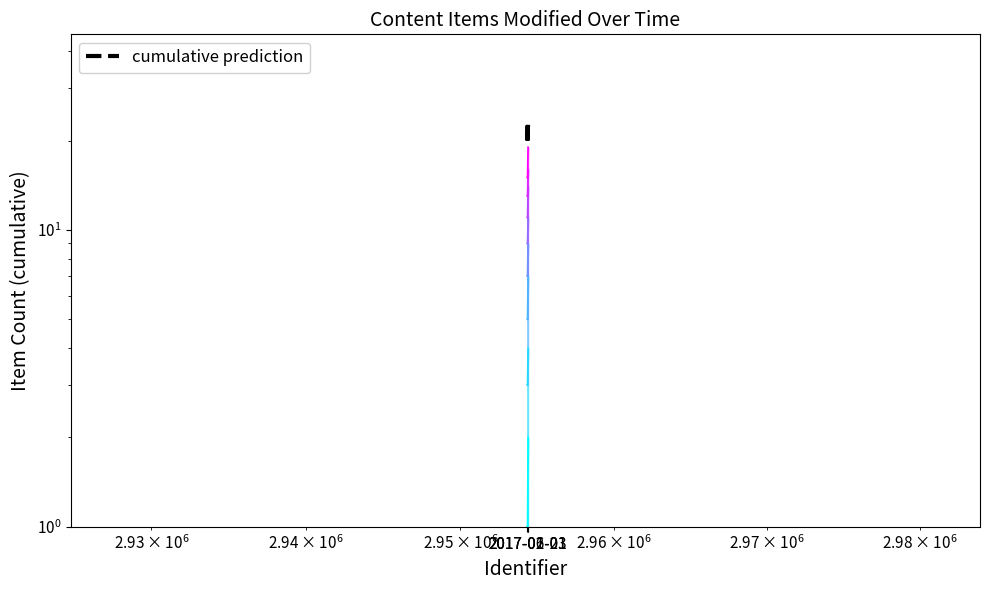

What is the value of the 3rd point from the left?

22.8